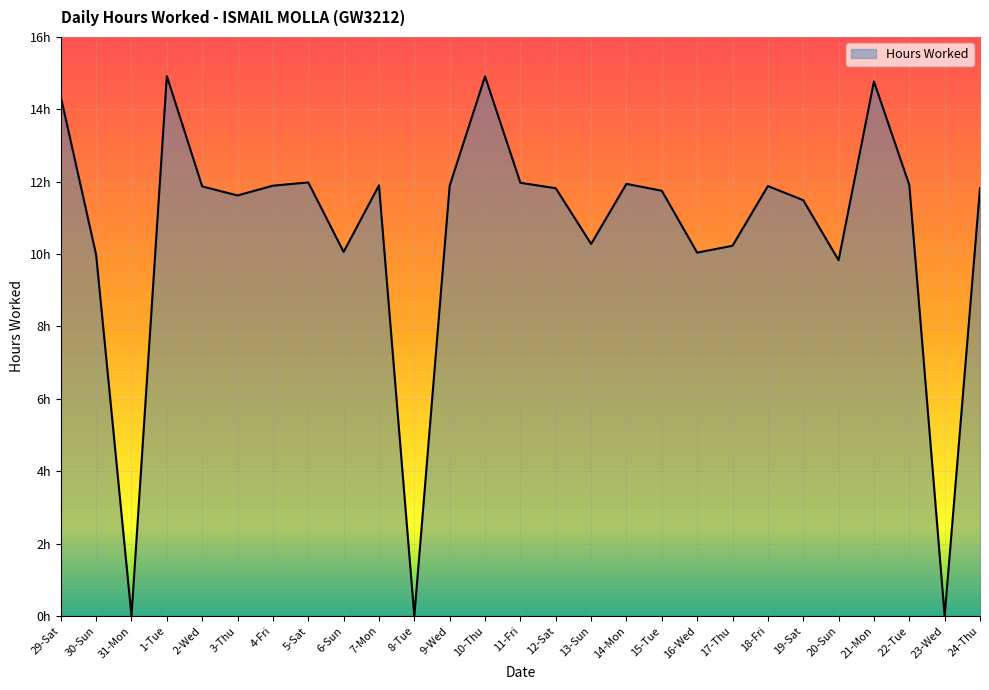

Does the chart have visible grid lines?

Yes